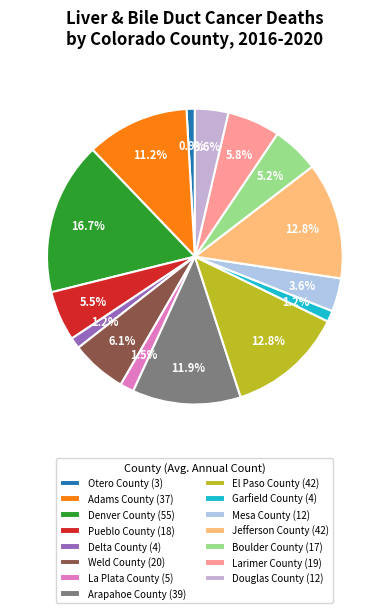

Is it true that Weld County is 6% of the pie?

True